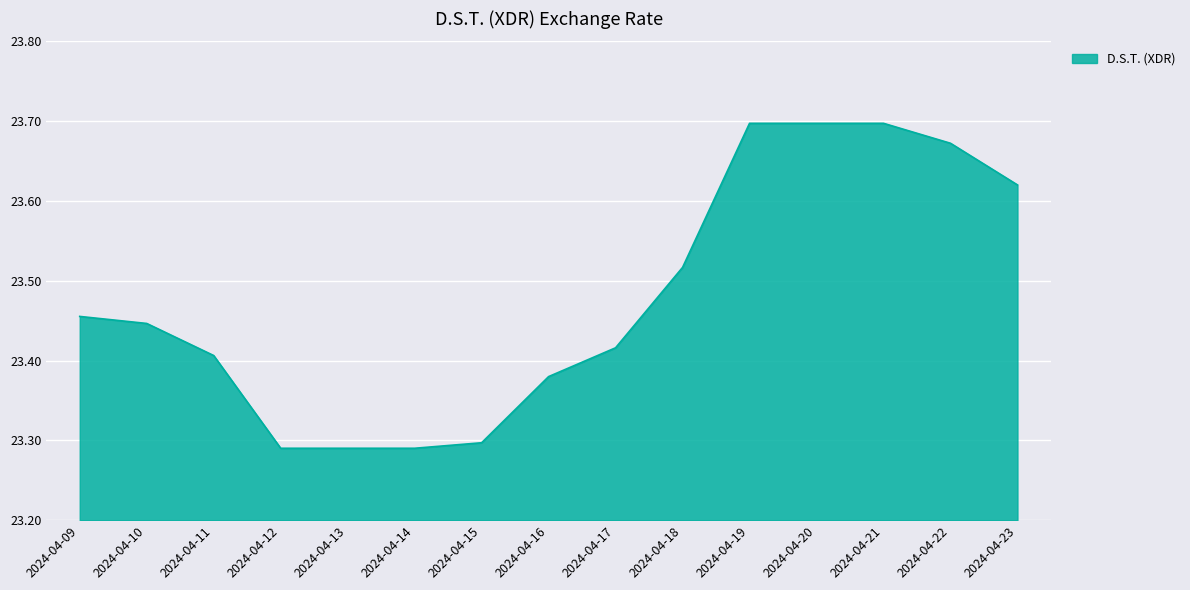

Is it true that the value at 2024-04-09 is 6.4?

False